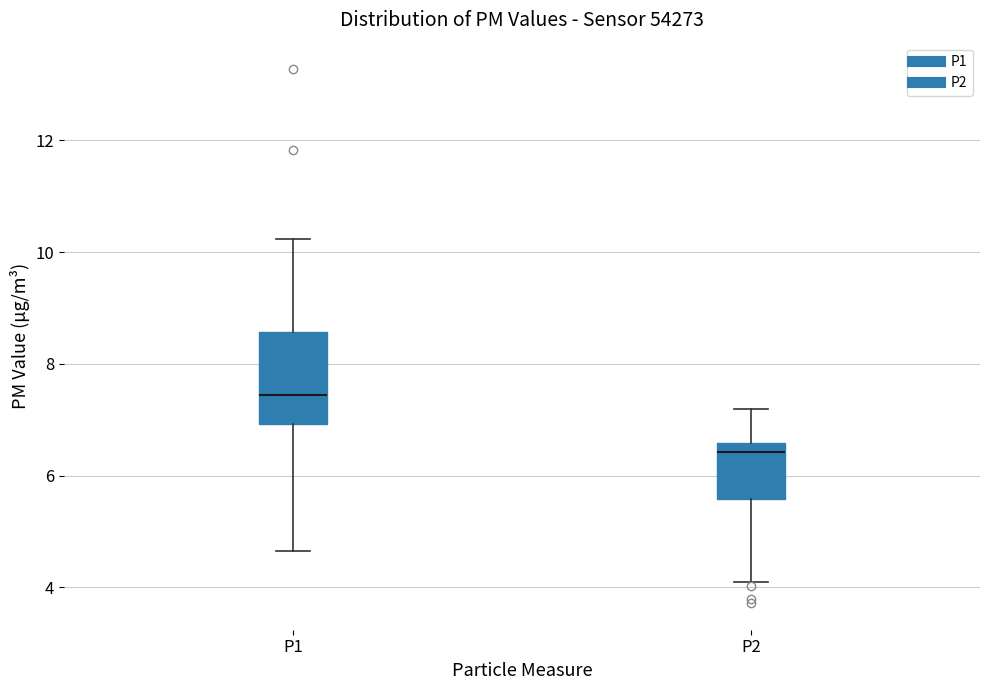

Reading left to right, read every box against the y-axis: the position of its median line, the range the box covers, and the ends of its whiskers. The values are not printed on the chart, so give them approximately, as read against the axis.

P1: median 7.4, box 7.0 to 8.6, whiskers 4.6 to 10.2
P2: median 6.4, box 5.6 to 6.6, whiskers 4.2 to 7.2